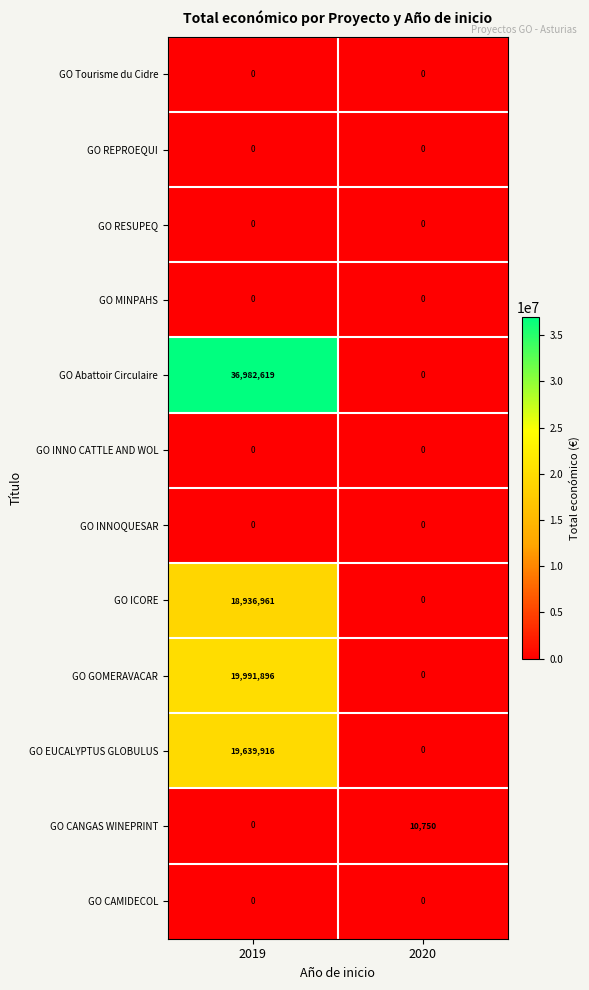

Reading left to right, extract all data points from this chart.

GO Tourisme du Cidre: 2019=0	2020=0
GO REPROEQUI: 2019=0	2020=0
GO RESUPEQ: 2019=0	2020=0
GO MINPAHS: 2019=0	2020=0
GO Abattoir Circulaire: 2019=36982619	2020=0
GO INNO CATTLE AND WOL: 2019=0	2020=0
GO INNOQUESAR: 2019=0	2020=0
GO ICORE: 2019=18936961	2020=0
GO GOMERAVACAR: 2019=19991896	2020=0
GO EUCALYPTUS GLOBULUS: 2019=19639916	2020=0
GO CANGAS WINEPRINT: 2019=0	2020=10750
GO CAMIDECOL: 2019=0	2020=0